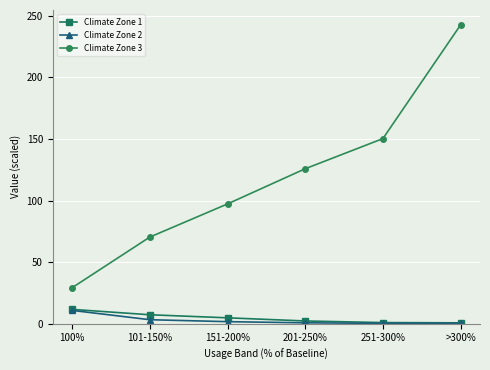

True or false: Climate Zone 3 and Climate Zone 2 intersect in this chart.

False